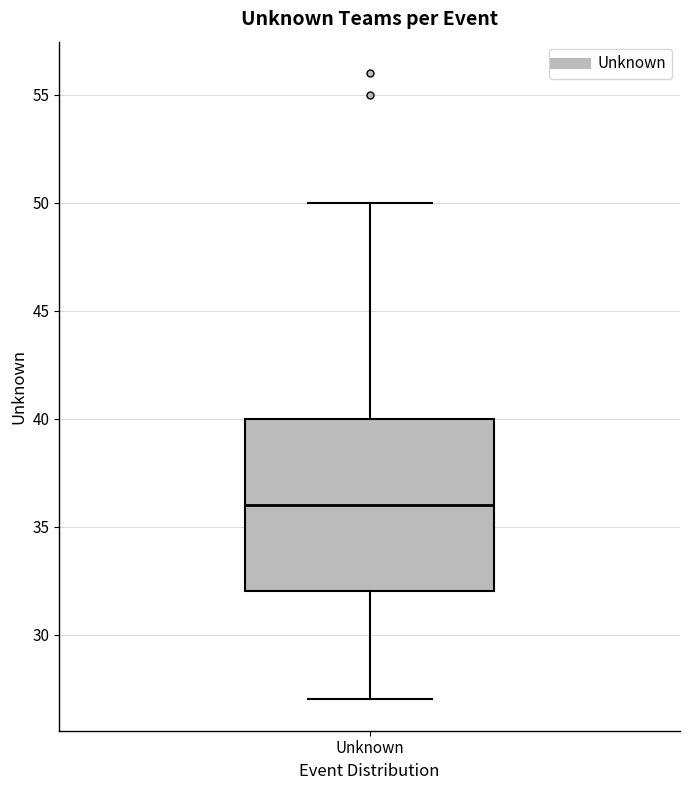

Transcribe this box plot: give where the median line is, the range the box spans, and where the two whiskers end, as read against the y-axis. The values are not printed on the chart, so give them approximately, as read against the axis.

median 36, box 32 to 40, whiskers 27 to 50